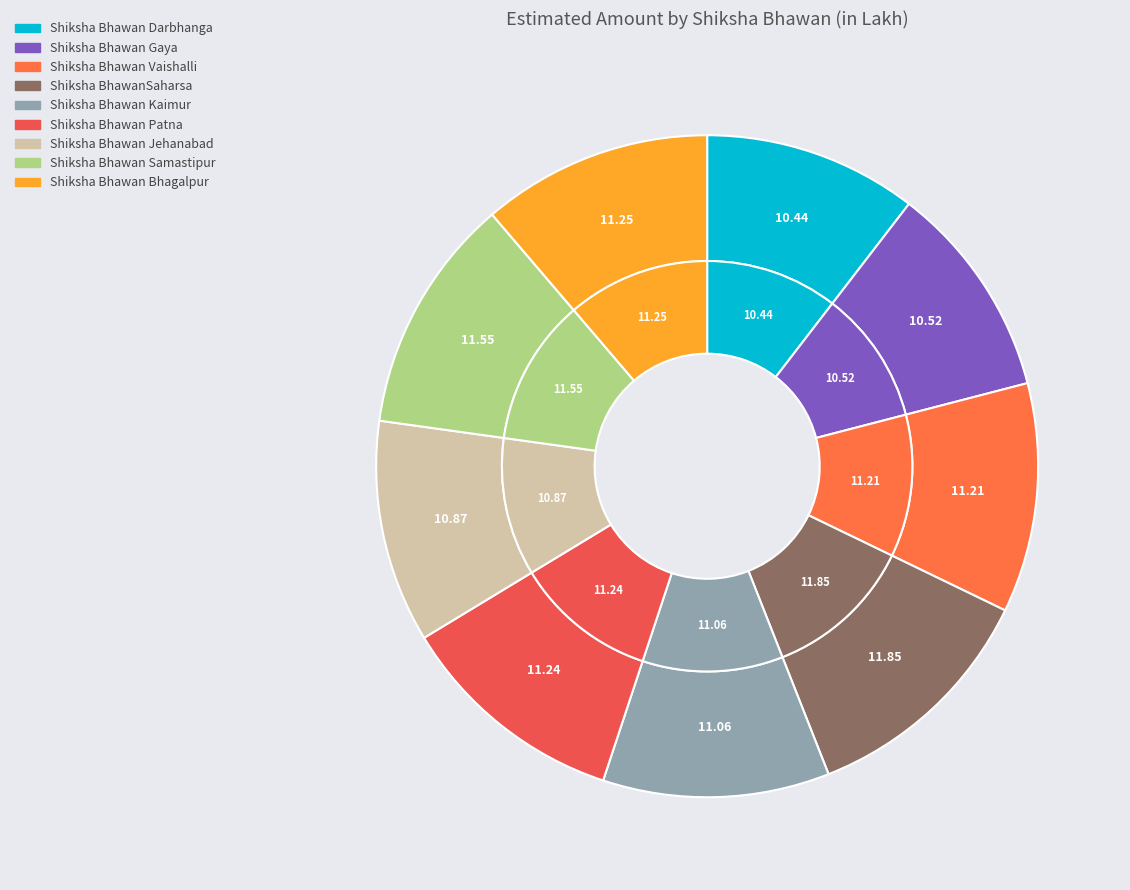

Does Shiksha Bhawan Darbhanga represent more than half of the total?

No